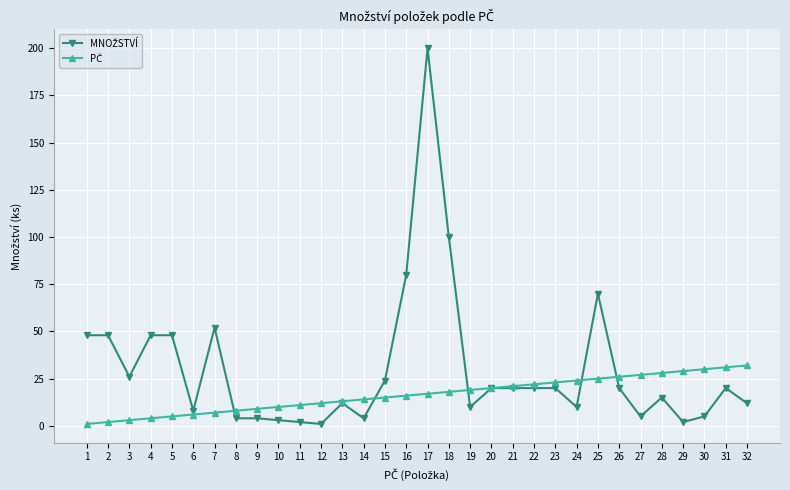

What is the greatest value displayed?

200